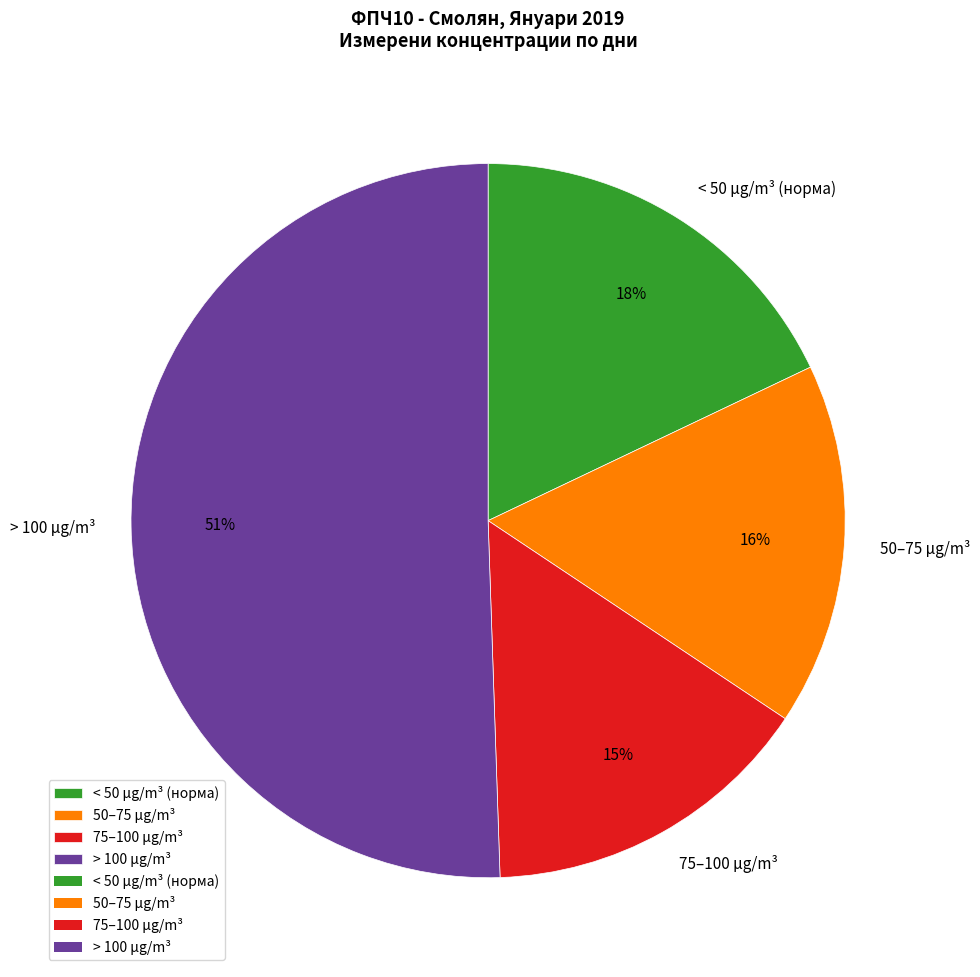

How many segments does this pie chart have?

4